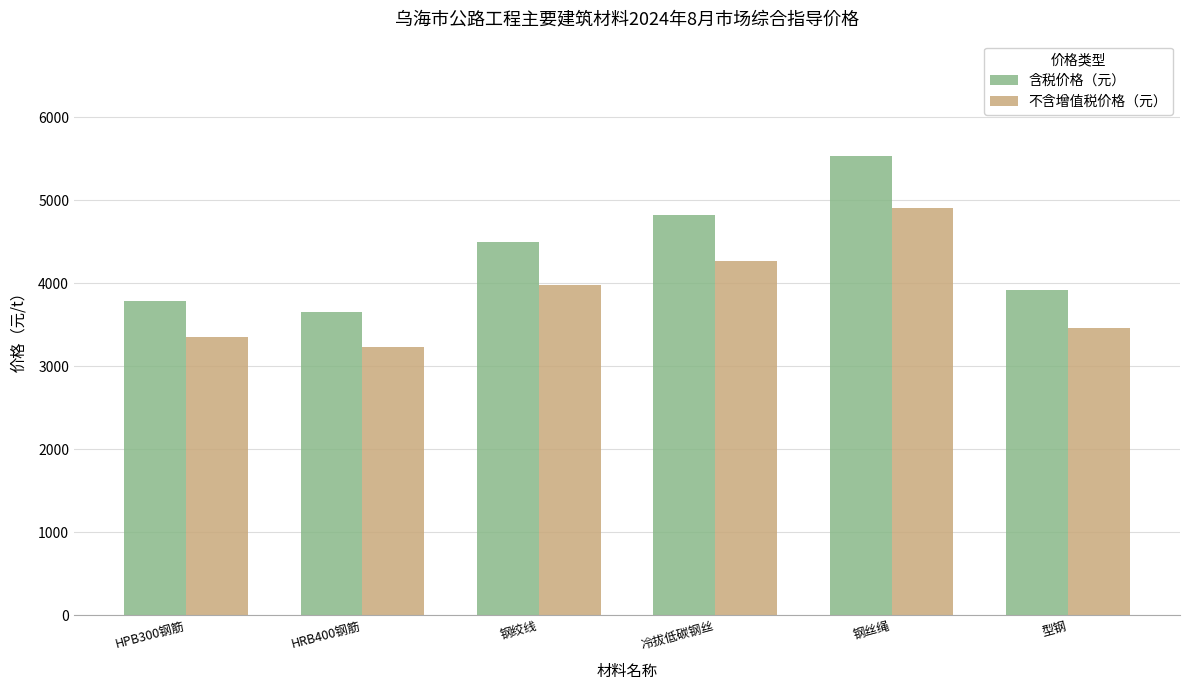

What is the value of the 含税价格（元） bar at the 3rd from the left?

4503